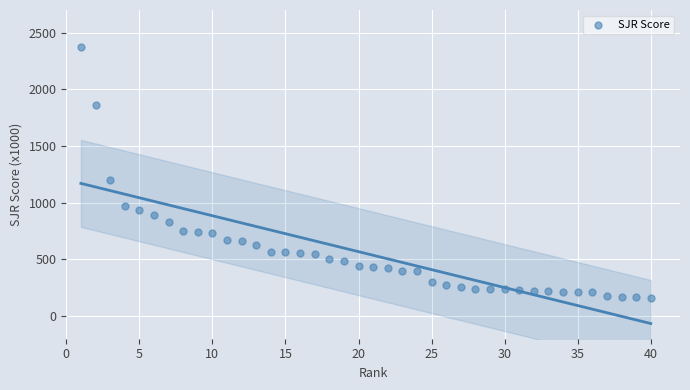

What is the range of X values (max minus min)?

39